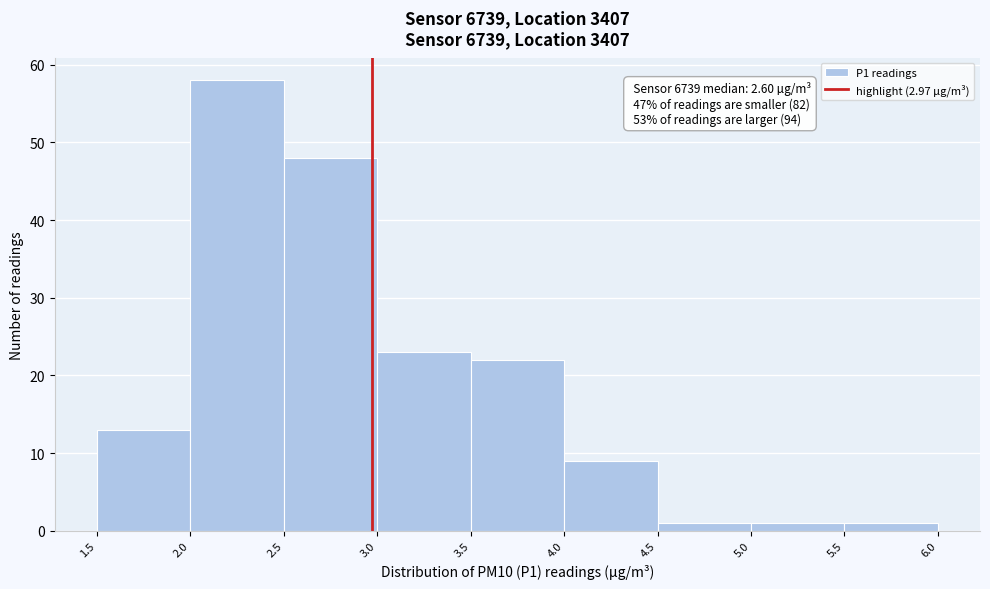

Which range on the x-axis has the tallest bar?

2.0 to 2.5